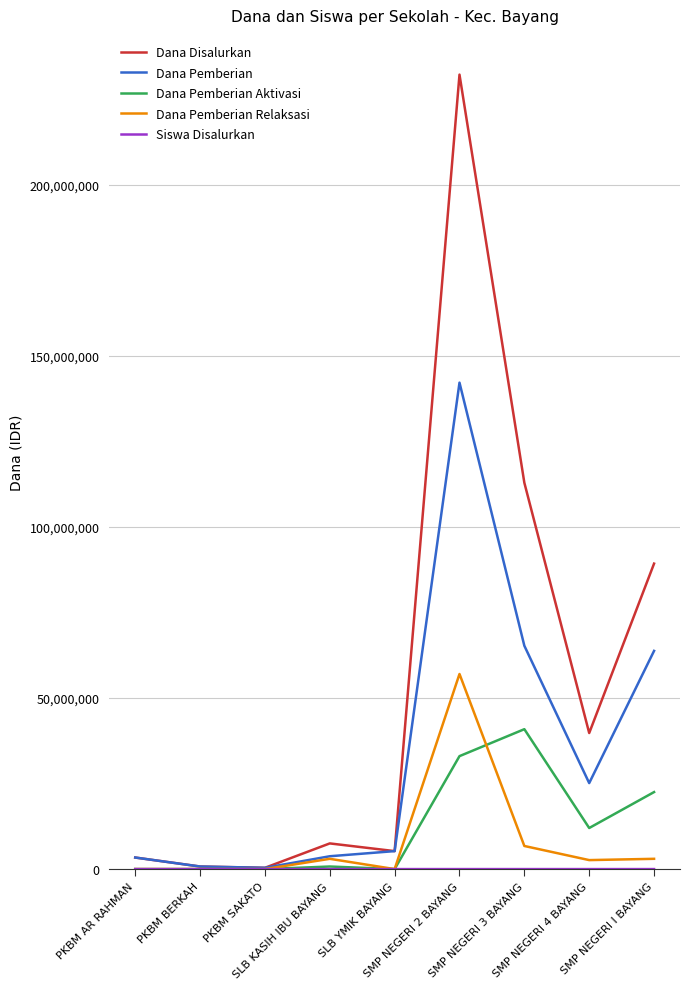

Count the number of data series in this chart.

5